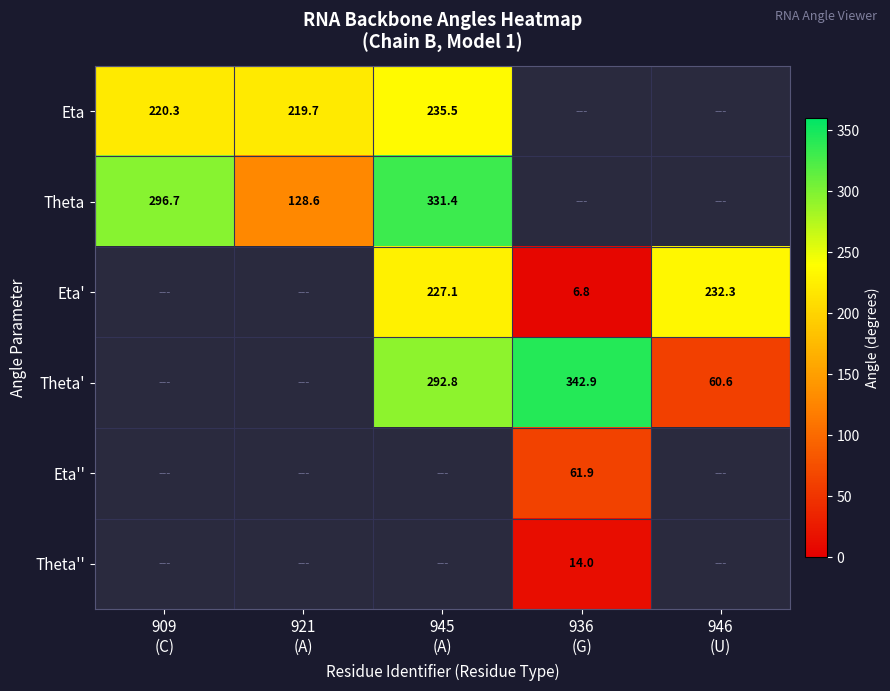

How many data points in Theta are less than 331?

2